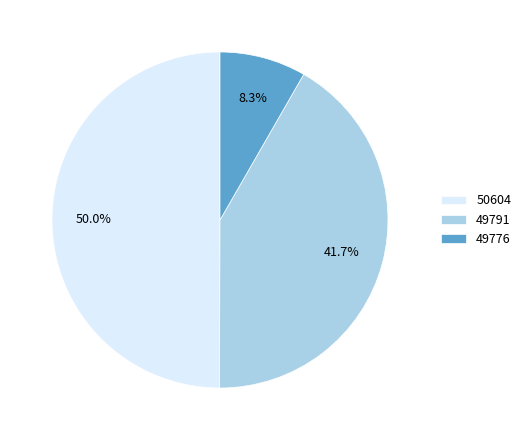

Which has a higher value, 50604 or 49791?

50604